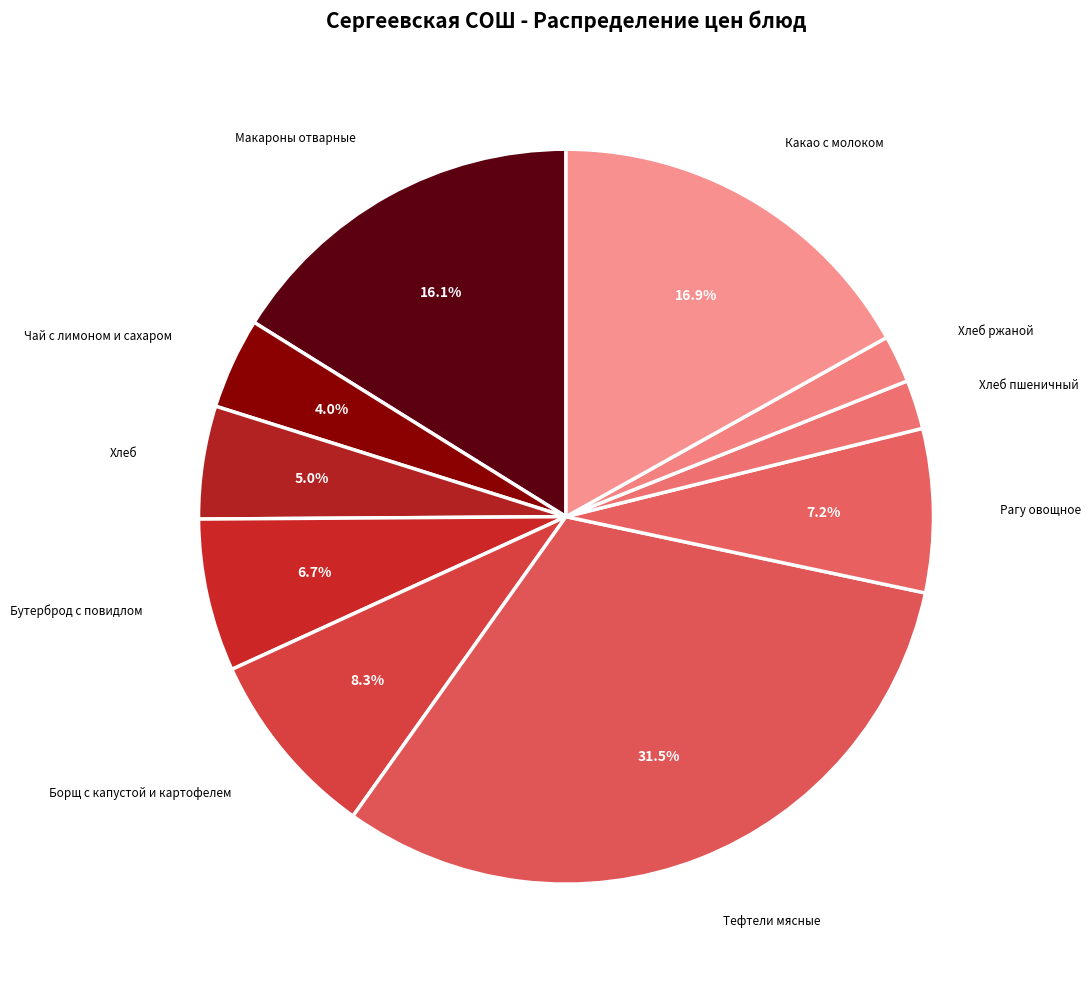

To the nearest percent, what is the difference between the largest and smallest slice percentages?

29%